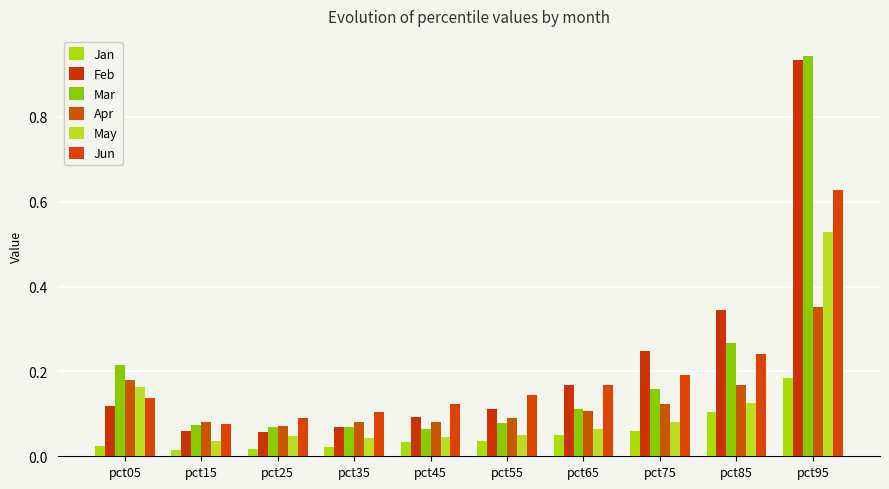

What is the difference between the maximum and minimum values in the Apr series?

0.3